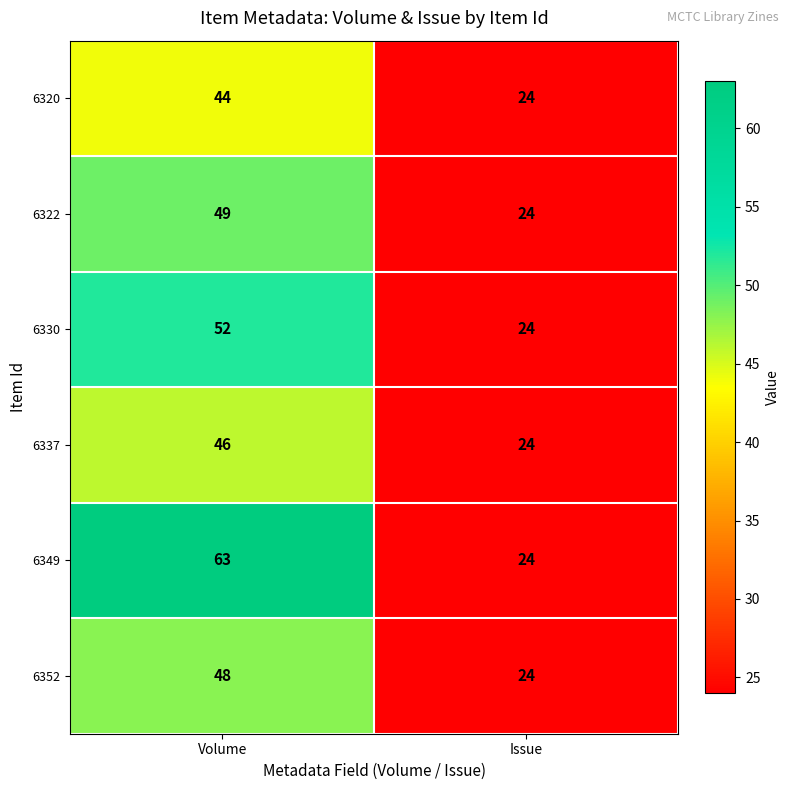

What is the sum of all 6337 values?

70